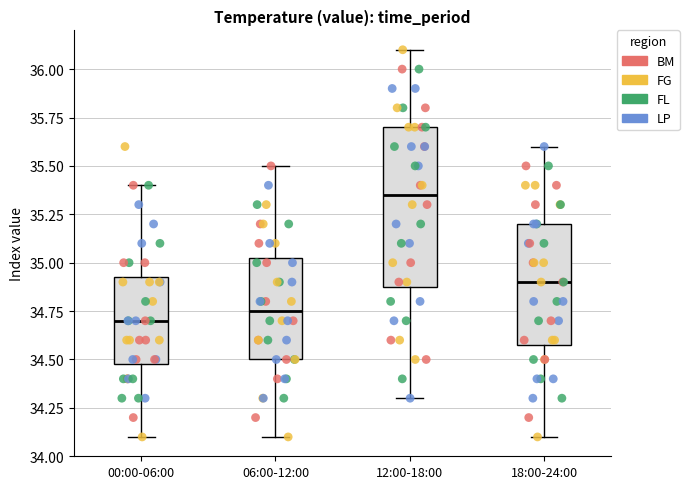

Comparing the boxes themselves (not the whiskers), which one is the tallest?

12:00-18:00